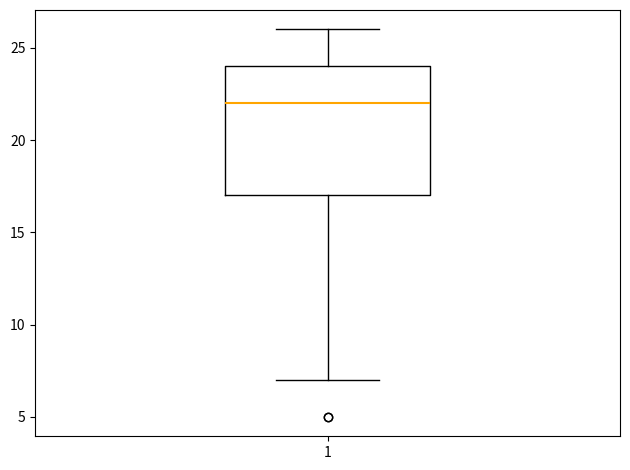

Transcribe this box plot: give where the median line is, the range the box spans, and where the two whiskers end, as read against the y-axis. The values are not printed on the chart, so give them approximately, as read against the axis.

median 22, box 17 to 24, whiskers 7 to 26